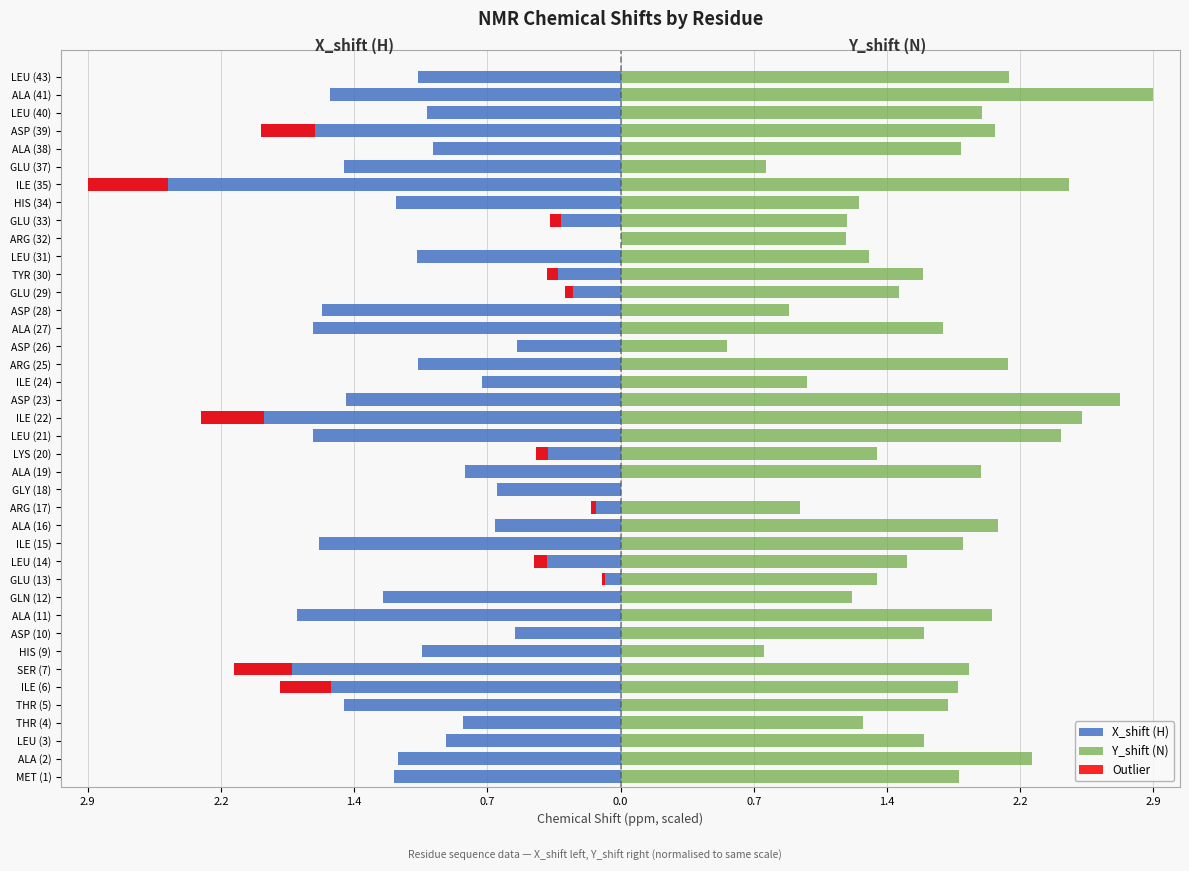

The X_shift (H) series shows -0.1 at GLU (29). True or false?

False